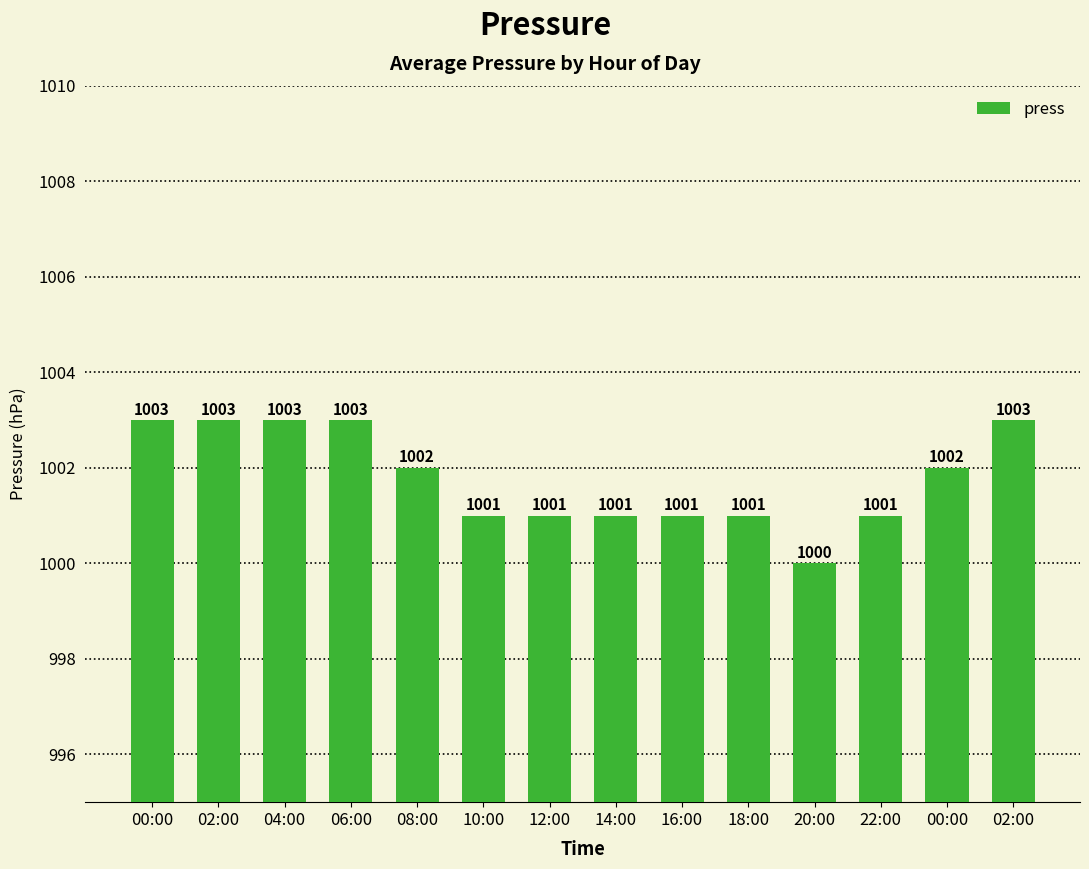

Are the bars horizontal?

No